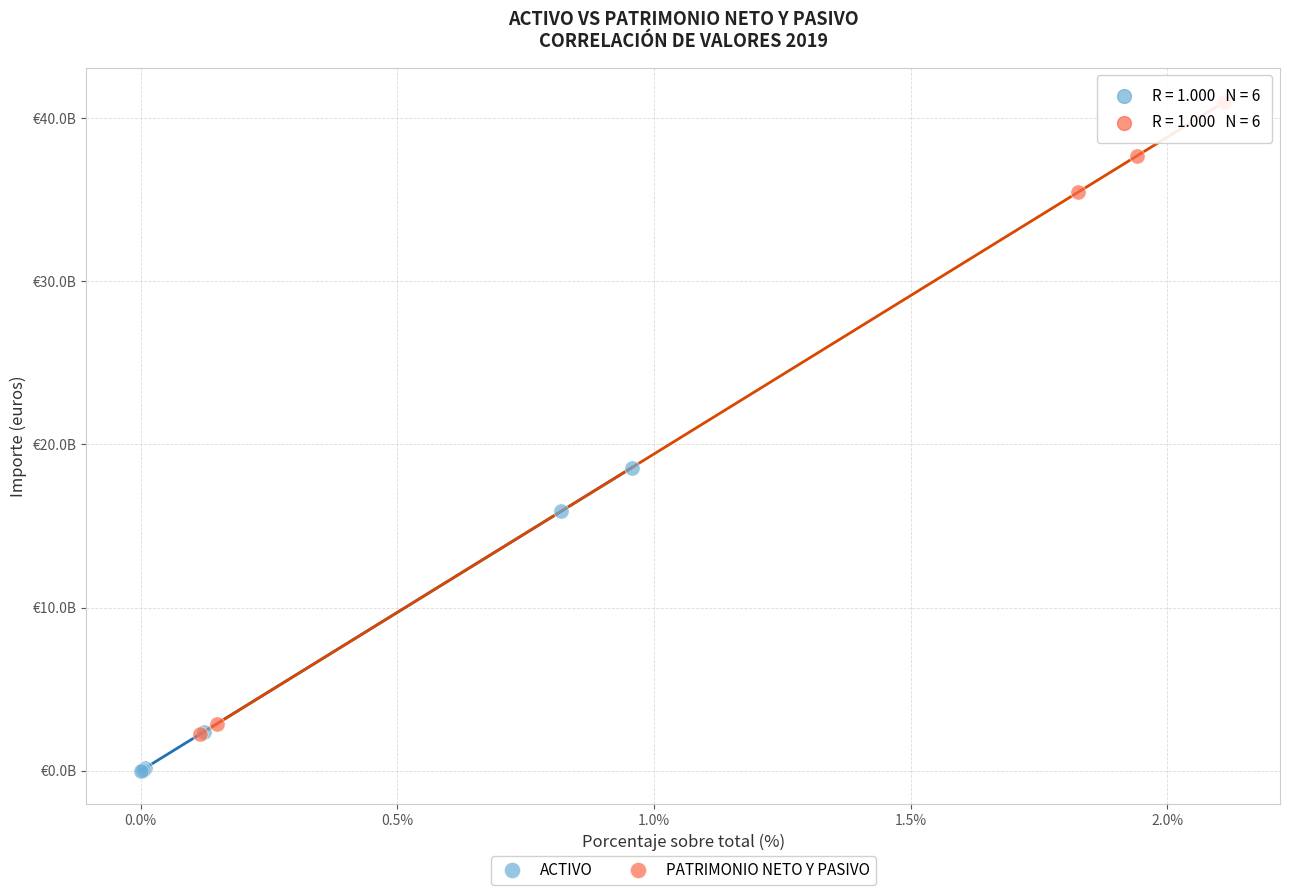

Which series has the widest spread of Y values?

PATRIMONIO NETO Y PASIVO